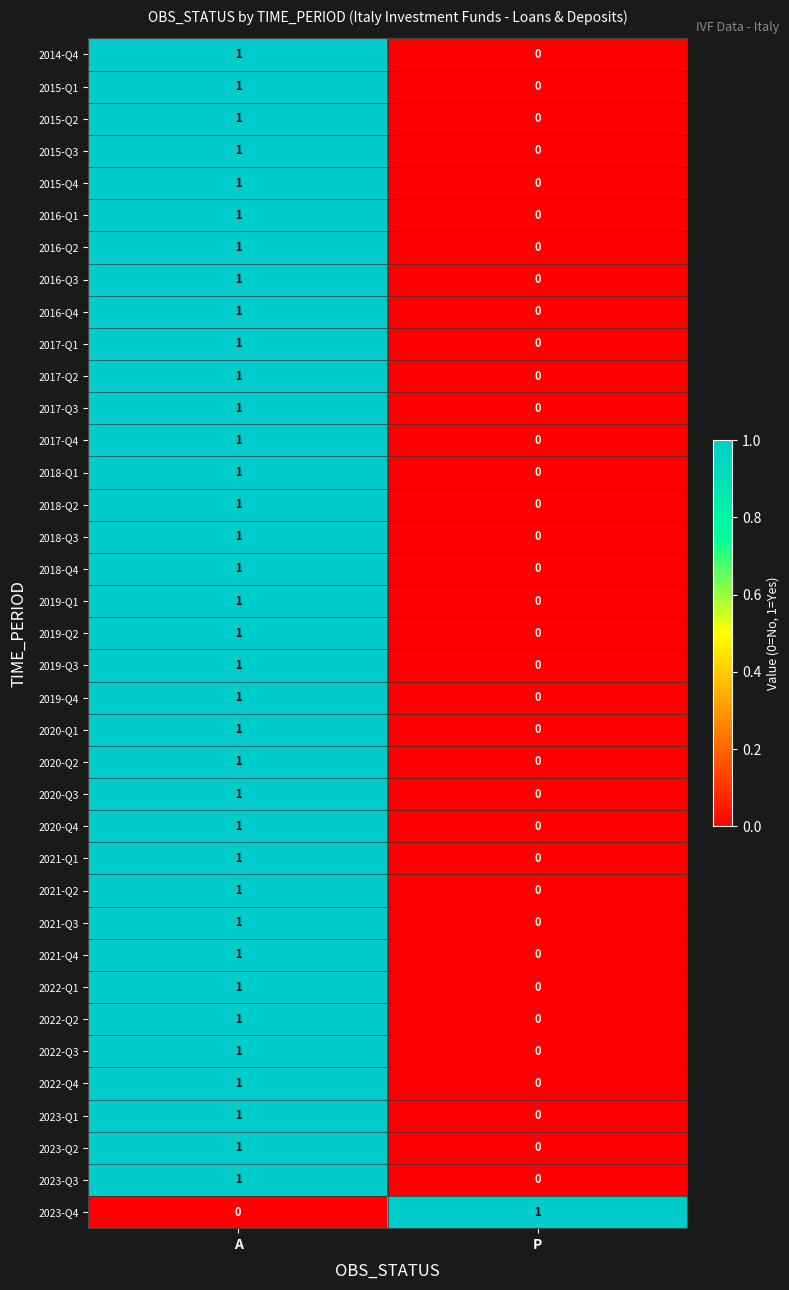

Which category has the highest value in the 2016-Q4 series?

A